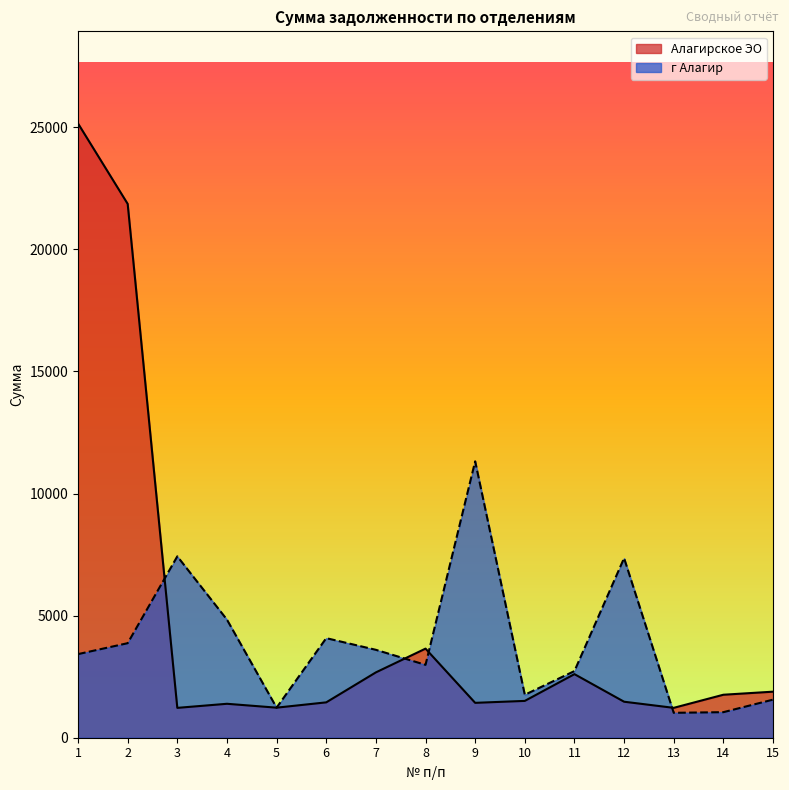

What is the approximate value of г Алагир at 6?

4078.7